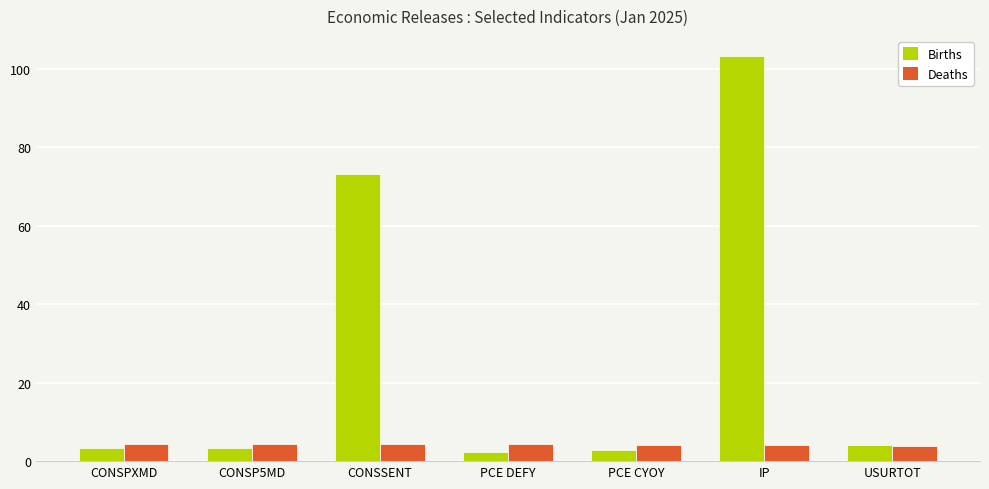

What value does the Deaths series have at CONSSENT?

4.3